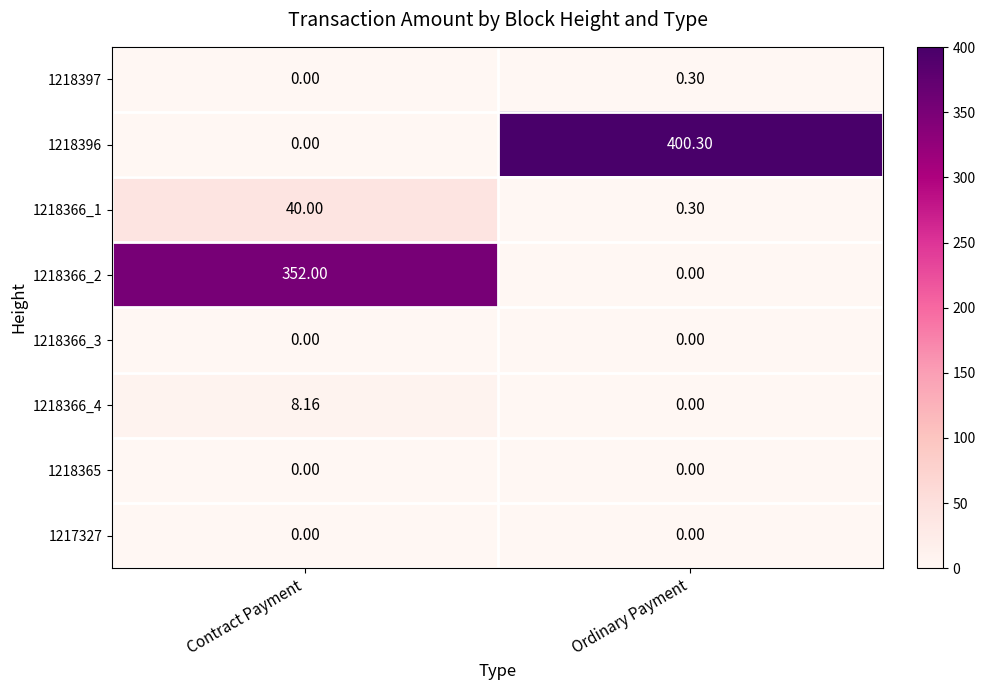

At which label does 1218366_4 first exceed 8?

Contract Payment